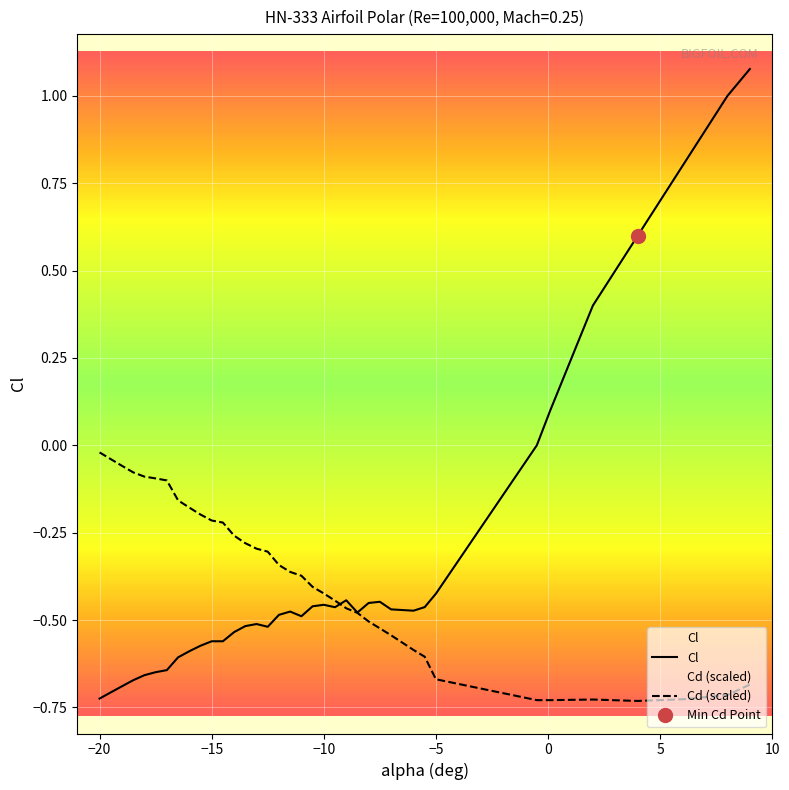

What is the value of the Cd (scaled) point at the 20th from the left?

-0.4